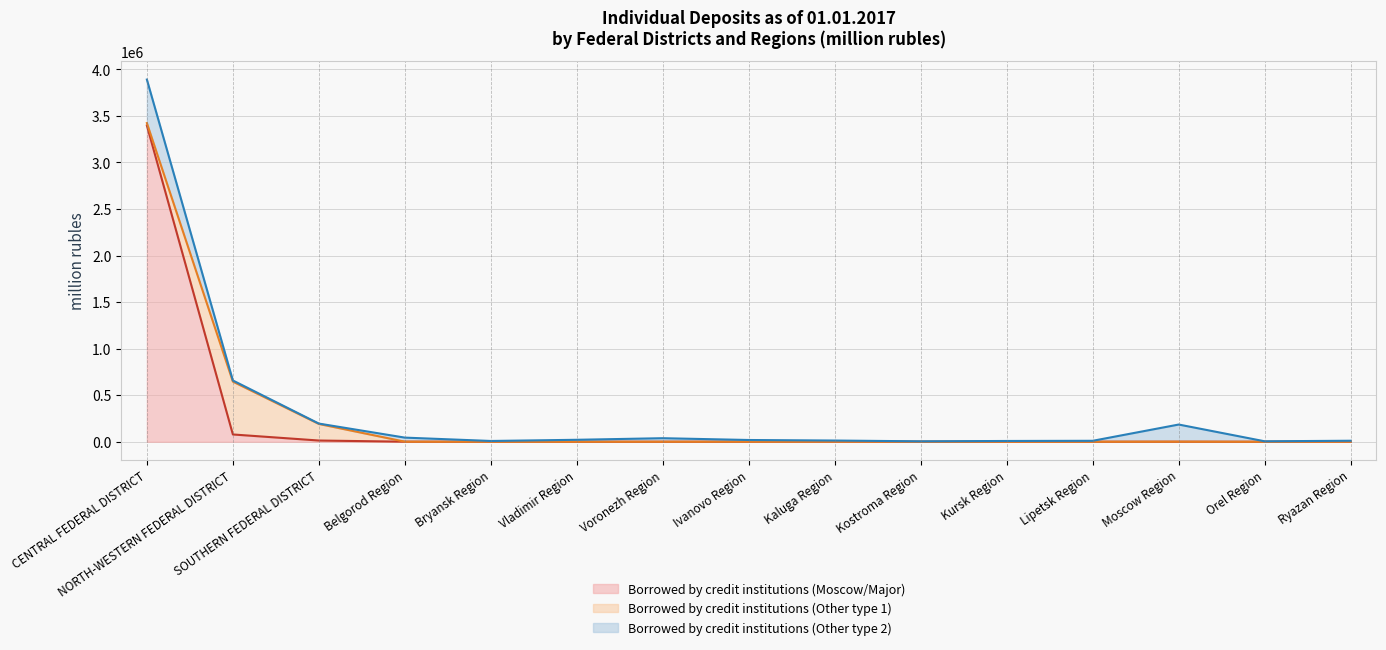

What is the maximum value for Borrowed by credit institutions (Other type 2) (line)?

3890681